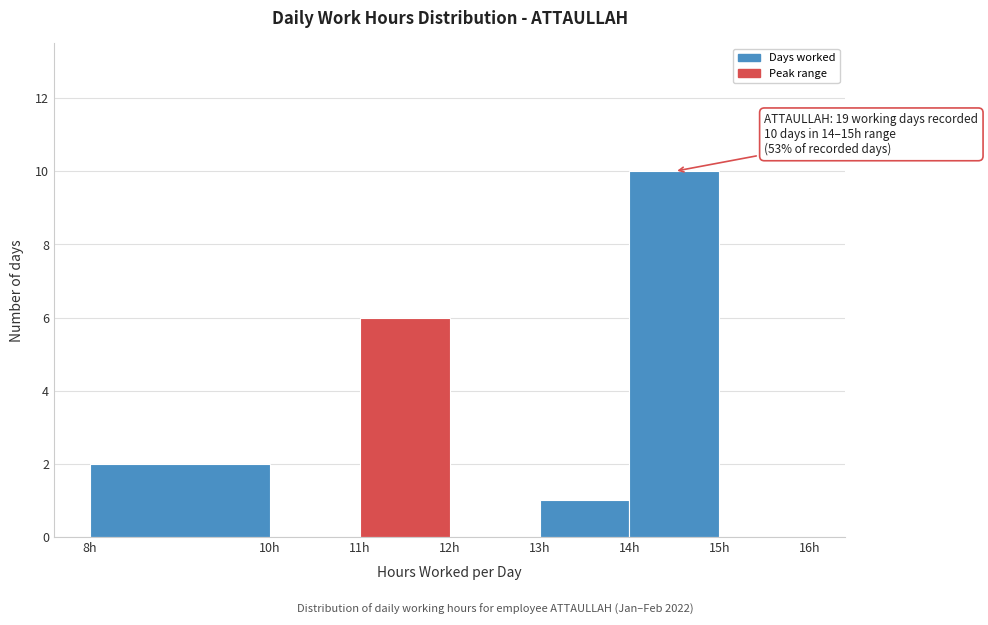

Which range on the x-axis has the tallest bar?

14 to 15